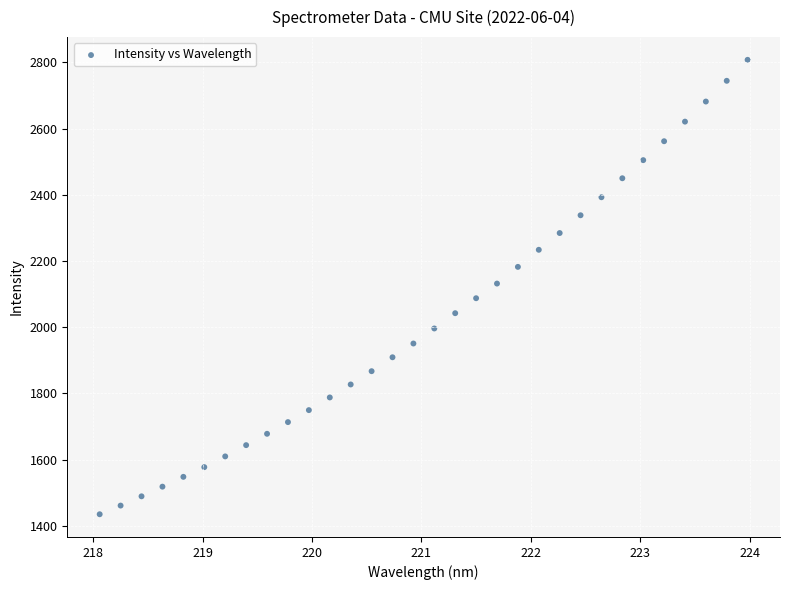

What is the range of Y values (max minus min)?

1372.5